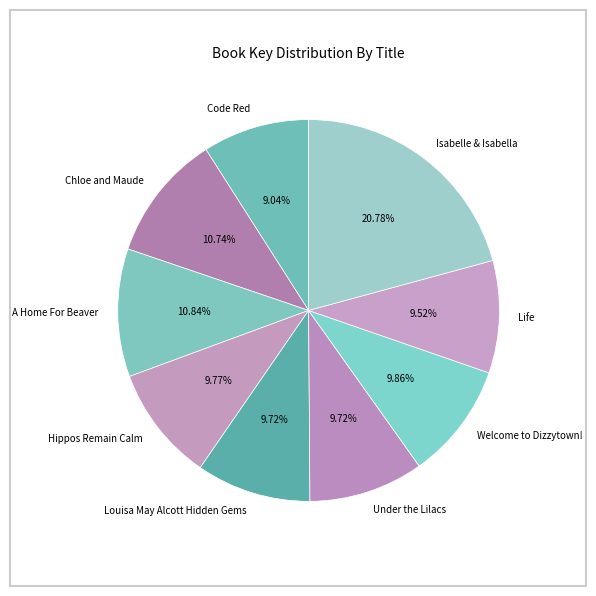

Do Welcome to Dizzytown! and Isabelle & Isabella together represent more than half of the pie?

No